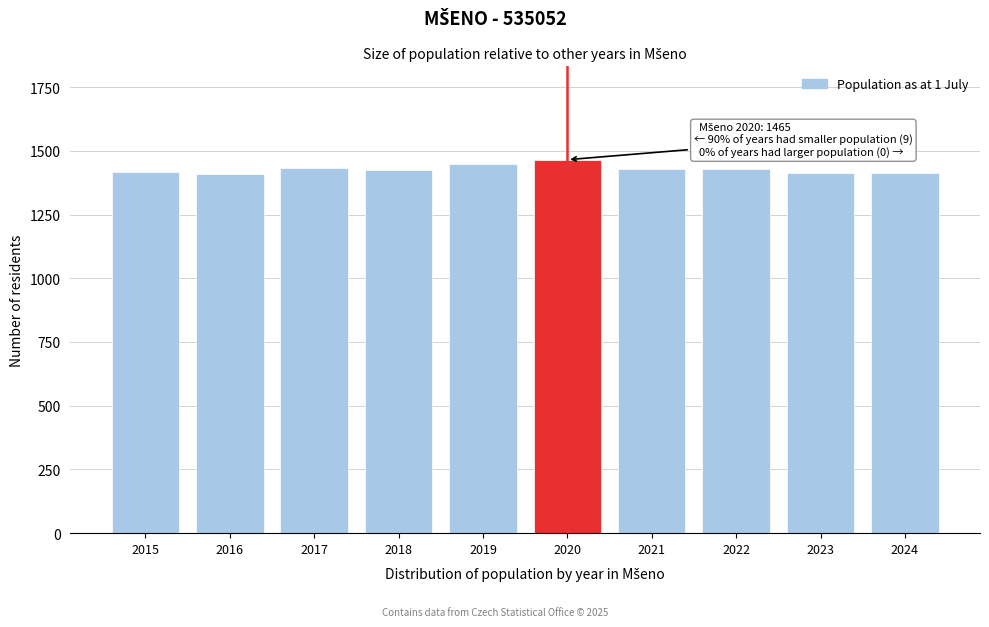

What is the value of the 1st bar from the left?

1416